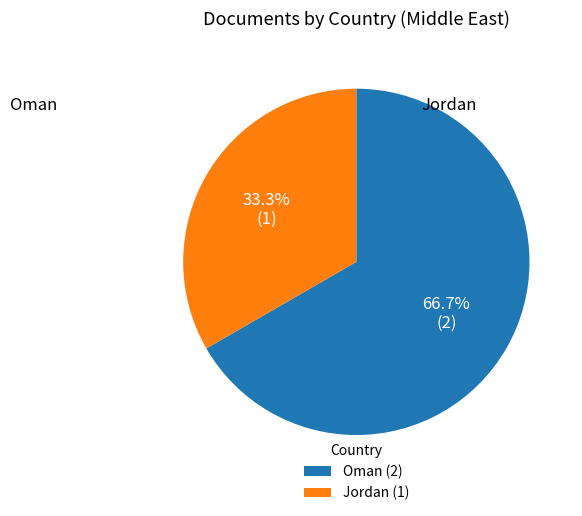

To the nearest percent, what is the average slice percentage?

50%